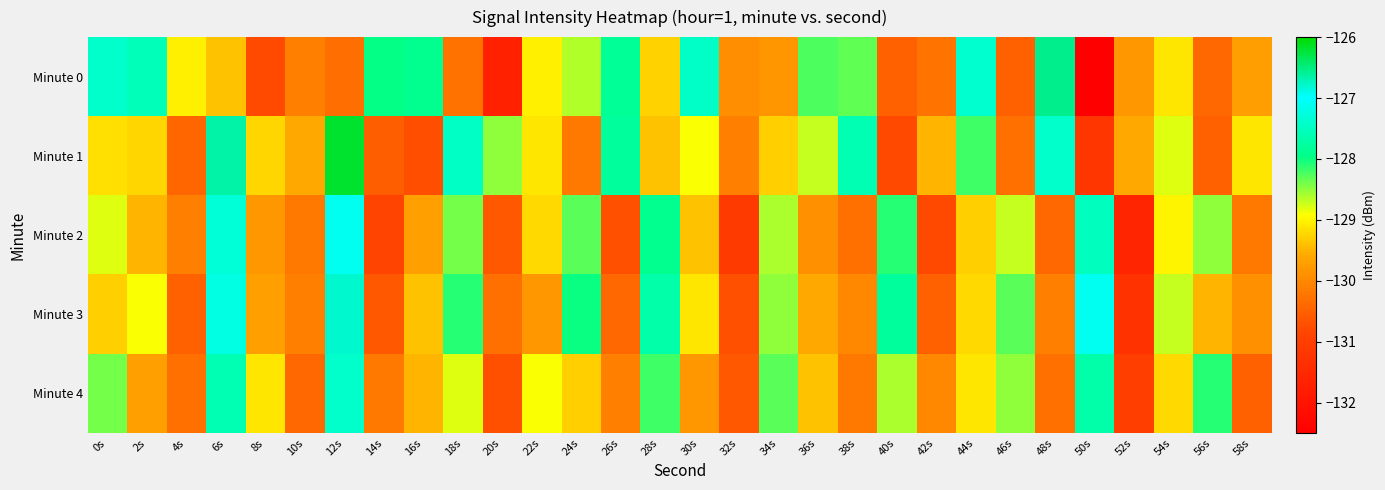

Reading right to left, list all the values displayed in this chart.

Minute 0: 58s=-129.7	56s=-130.4	54s=-129.1	52s=-129.8	50s=-132.5	48s=-126.6	46s=-130.5	44s=-127.4	42s=-130.2	40s=-130.5	38s=-128.3	36s=-128.2	34s=-129.8	32s=-129.9	30s=-127.4	28s=-129.3	26s=-127.9	24s=-128.6	22s=-129.0	20s=-131.7	18s=-130.3	16s=-127.9	14s=-128.0	12s=-130.3	10s=-130.1	8s=-130.8	6s=-129.4	4s=-129.0	2s=-127.6	0s=-127.4
Minute 1: 58s=-129.1	56s=-130.5	54s=-128.8	52s=-129.6	50s=-131.2	48s=-127.4	46s=-130.3	44s=-128.2	42s=-129.5	40s=-130.8	38s=-127.6	36s=-128.7	34s=-129.3	32s=-130.1	30s=-128.9	28s=-129.4	26s=-127.8	24s=-130.2	22s=-129.1	20s=-128.5	18s=-127.5	16s=-130.7	14s=-130.5	12s=-126.2	10s=-129.6	8s=-129.2	6s=-126.7	4s=-130.4	2s=-129.2	0s=-129.2
Minute 2: 58s=-130.2	56s=-128.5	54s=-129.0	52s=-131.6	50s=-127.5	48s=-130.4	46s=-128.7	44s=-129.3	42s=-130.8	40s=-128.1	38s=-130.3	36s=-129.9	34s=-128.6	32s=-131.1	30s=-129.4	28s=-127.9	26s=-130.7	24s=-128.3	22s=-129.2	20s=-130.6	18s=-128.4	16s=-129.7	14s=-130.9	12s=-127.1	10s=-130.2	8s=-129.8	6s=-127.3	4s=-130.1	2s=-129.5	0s=-128.8
Minute 3: 58s=-129.9	56s=-129.5	54s=-128.7	52s=-131.3	50s=-127.1	48s=-130.1	46s=-128.3	44s=-129.2	42s=-130.5	40s=-127.8	38s=-130.0	36s=-129.6	34s=-128.5	32s=-130.7	30s=-129.1	28s=-127.7	26s=-130.4	24s=-128.0	22s=-129.8	20s=-130.3	18s=-128.1	16s=-129.4	14s=-130.6	12s=-126.8	10s=-130.1	8s=-129.7	6s=-127.2	4s=-130.5	2s=-128.9	0s=-129.3
Minute 4: 58s=-130.5	56s=-128.1	54s=-129.2	52s=-131.0	50s=-127.7	48s=-130.3	46s=-128.5	44s=-129.1	42s=-130.0	40s=-128.6	38s=-130.2	36s=-129.4	34s=-128.3	32s=-130.6	30s=-129.8	28s=-128.2	26s=-130.1	24s=-129.3	22s=-128.9	20s=-130.7	18s=-128.8	16s=-129.5	14s=-130.2	12s=-127.4	10s=-130.4	8s=-129.1	6s=-127.6	4s=-130.3	2s=-129.7	0s=-128.4